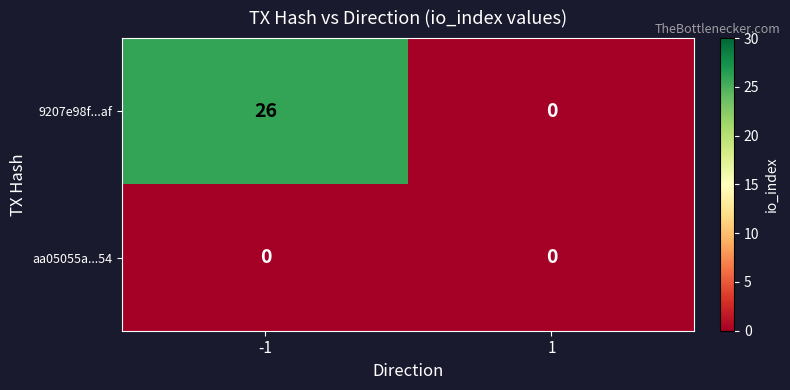

The value of 9207e98f...af at 1 is 16. True or false?

False